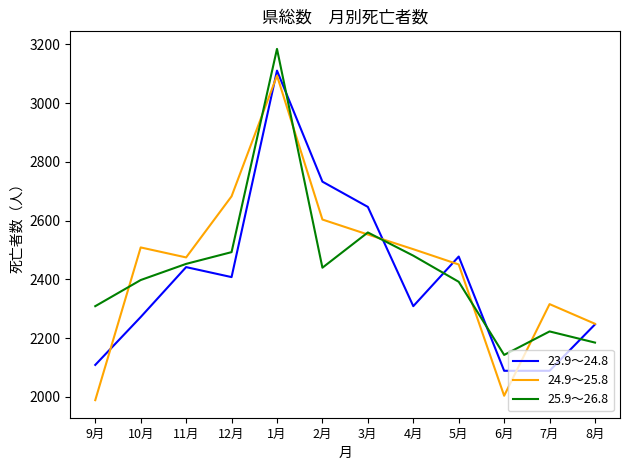

What is the minimum value shown in the chart?

1989